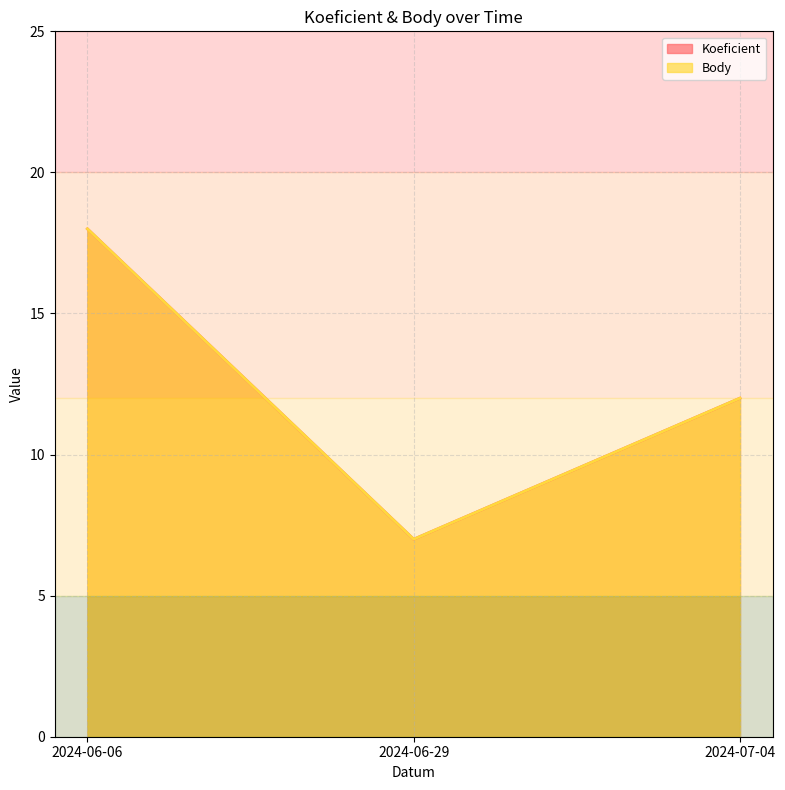

What is the approximate value of Koeficient at 2024-07-04?

12